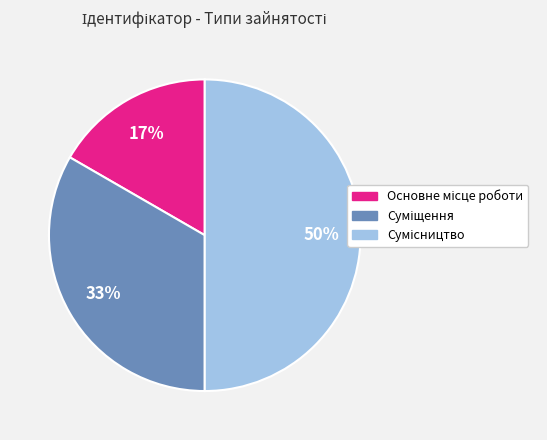

How many slices are in this pie chart?

3